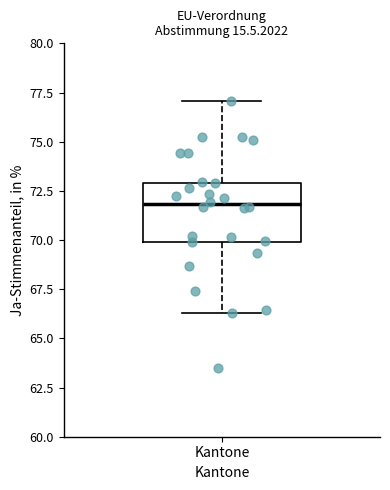

Transcribe this box plot: give where the median line is, the range the box spans, and where the two whiskers end, as read against the y-axis. The values are not printed on the chart, so give them approximately, as read against the axis.

median 72.0, box 70.0 to 73.0, whiskers 66.5 to 77.0